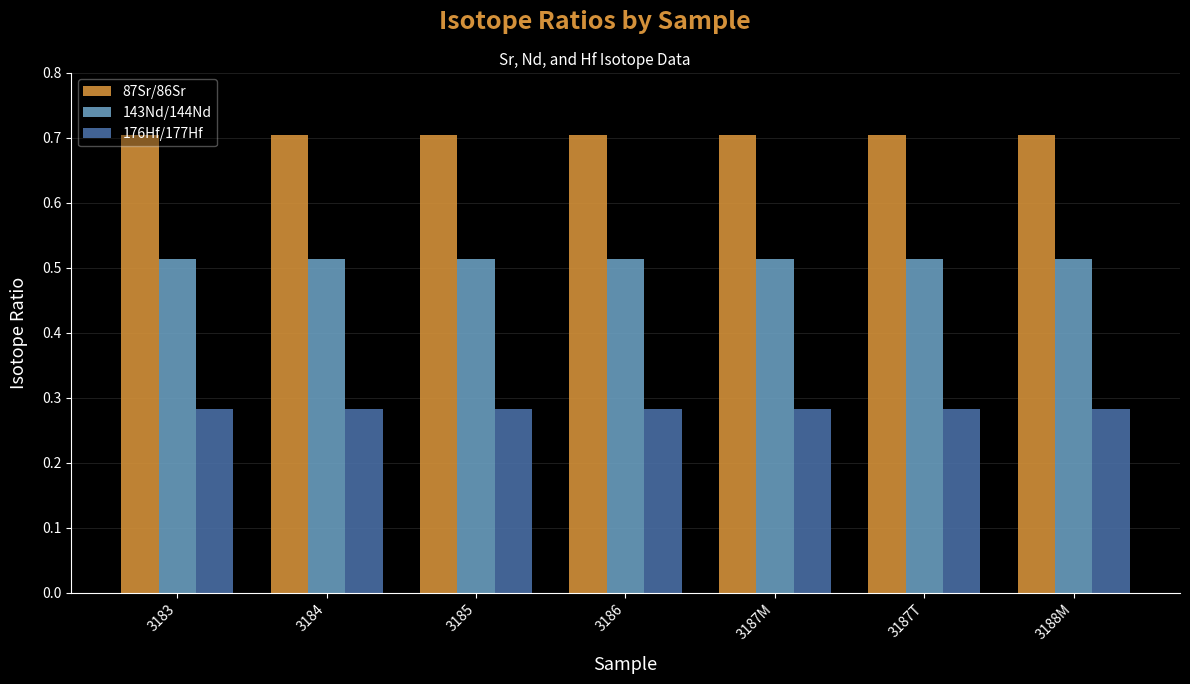

The value of 176Hf/177Hf at 3183 is 0.4. True or false?

False